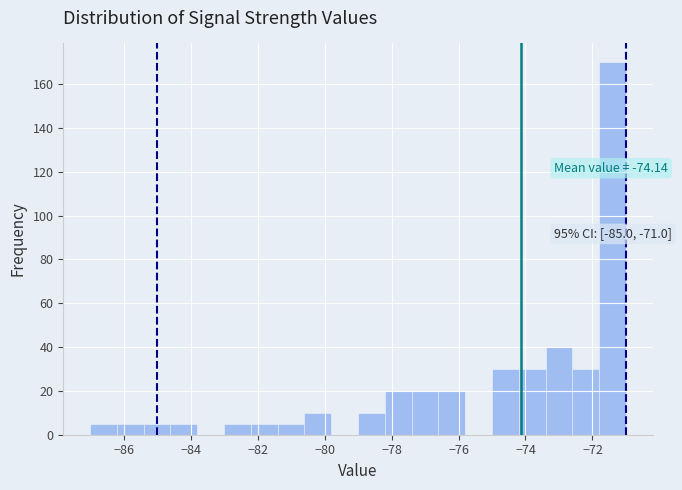

Over which range of the x-axis is the bar tallest?

-71.8 to -71.0